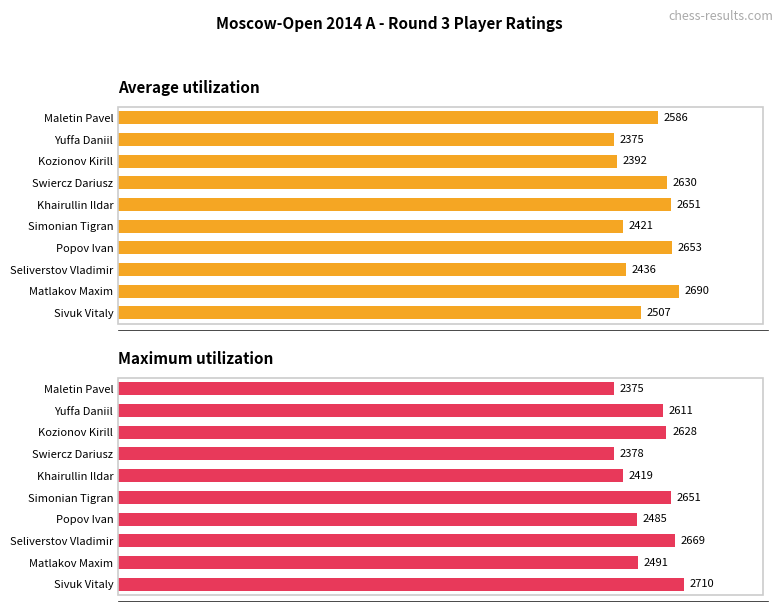

Which series has the largest total across all categories?

Maximum utilization